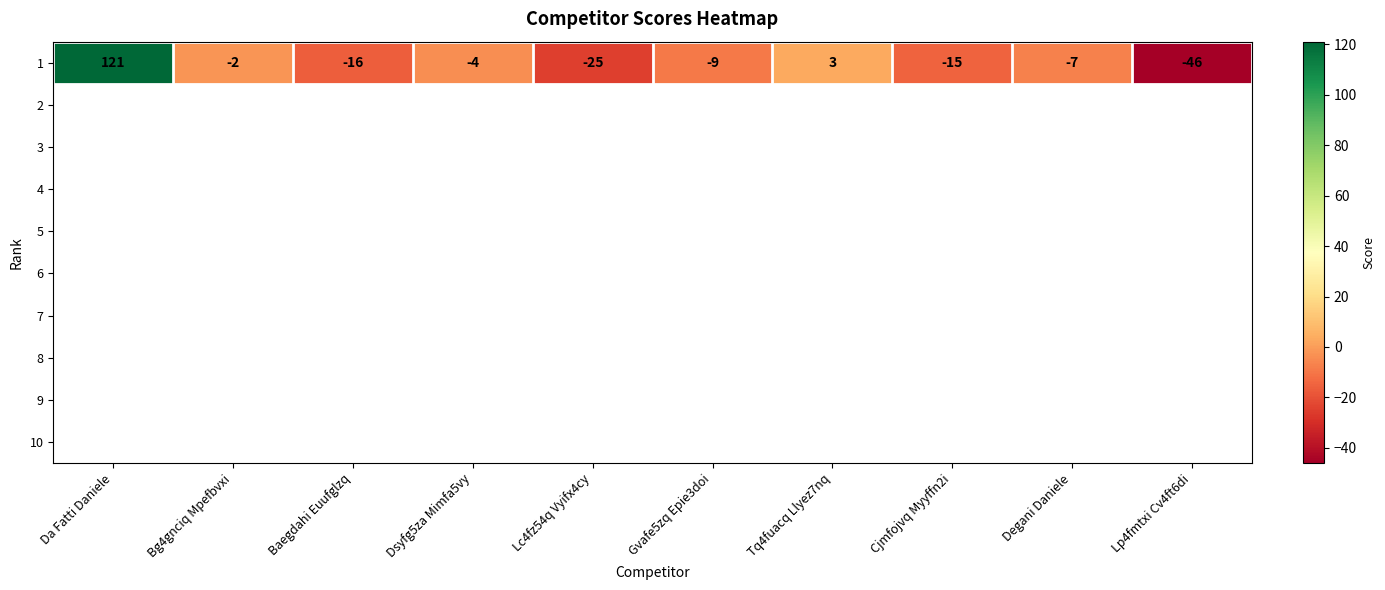

What is the difference between the maximum and minimum values?

167